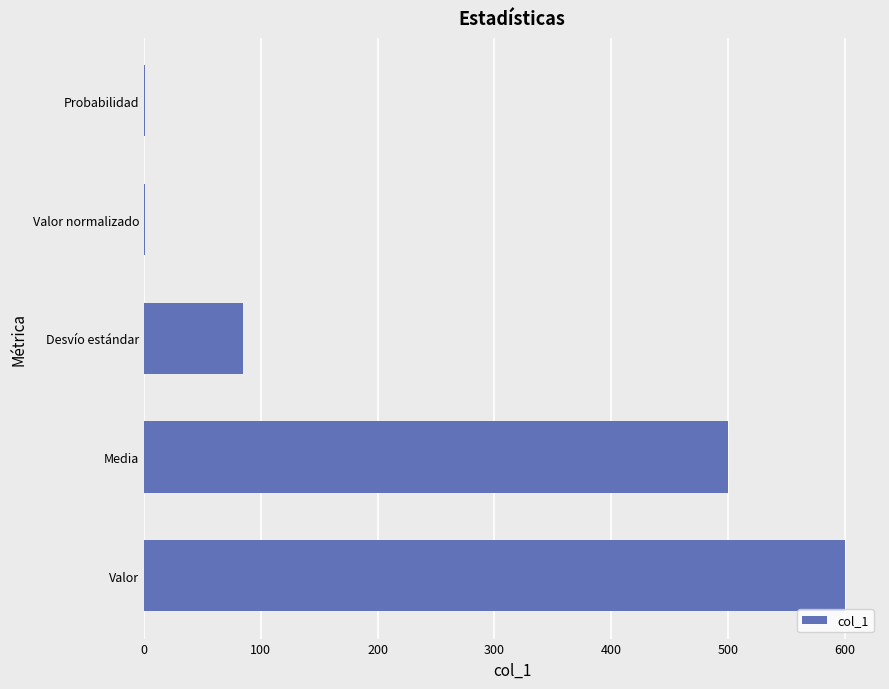

At which category does the chart reach its peak across all series?

Valor